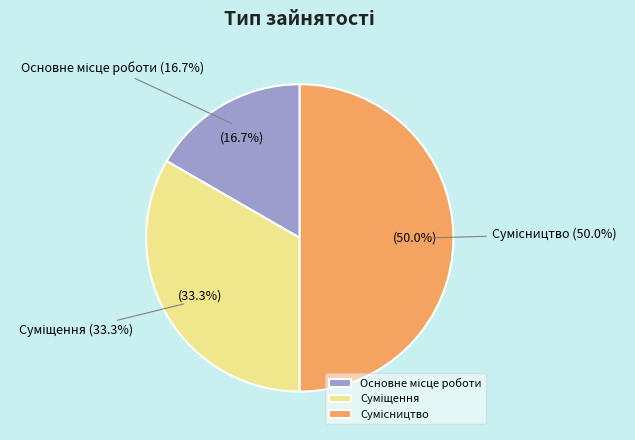

Rank the categories by value from lowest to highest.

Основне місце роботи, Суміщення, Сумісництво